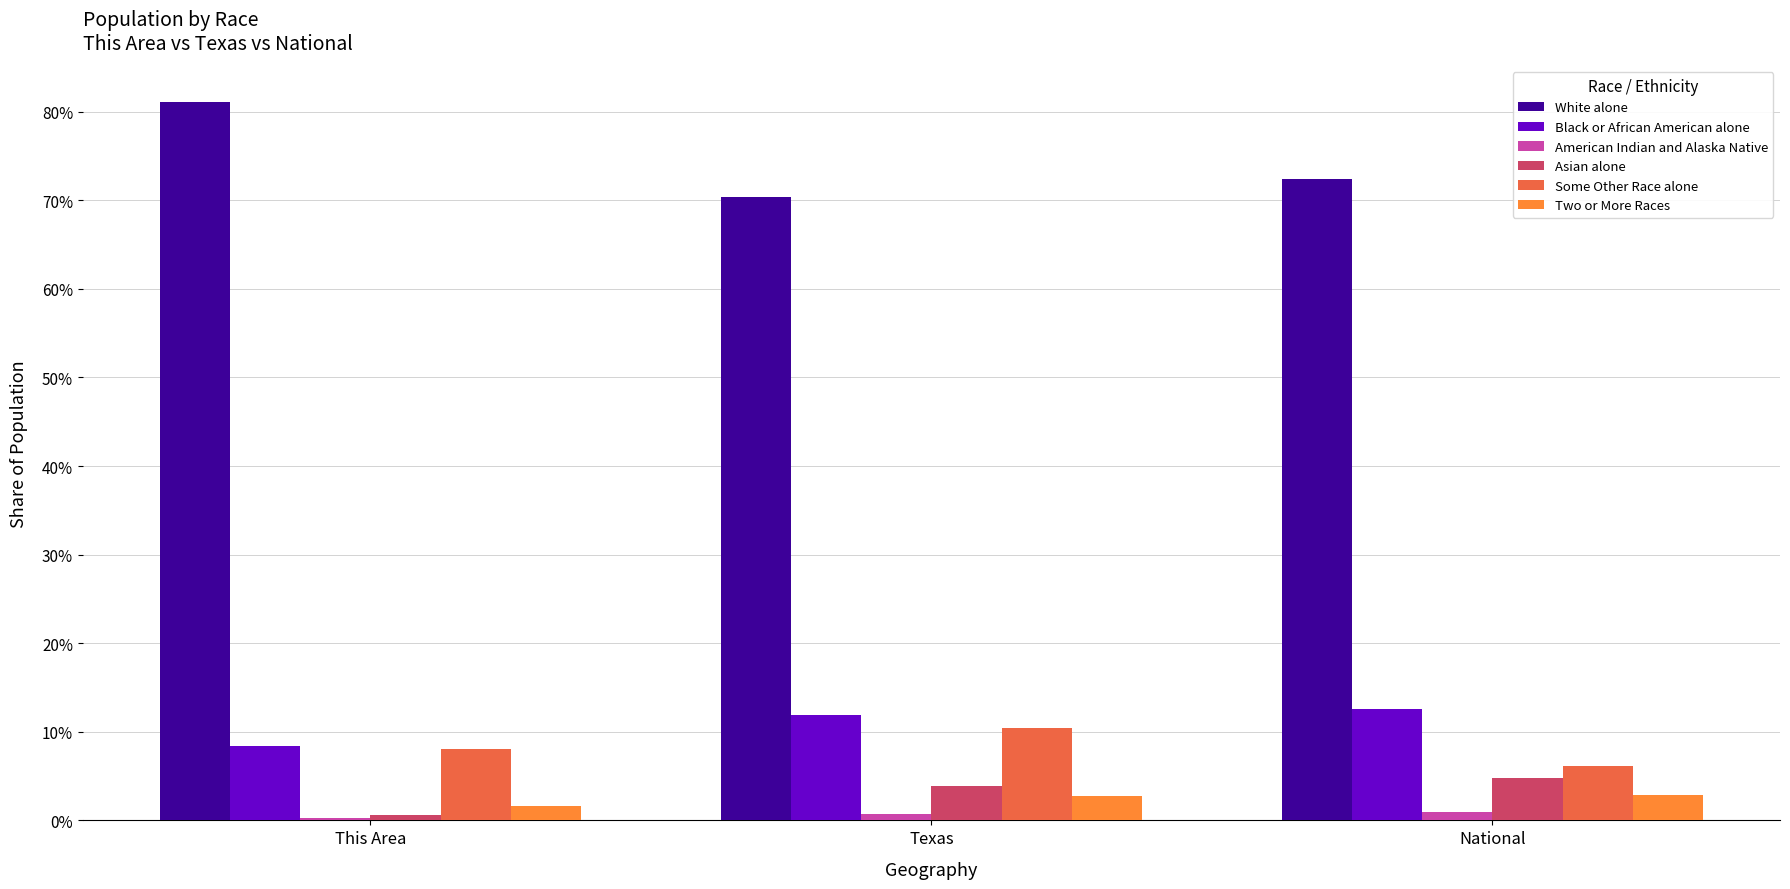

At which label does Asian alone reach its peak?

National